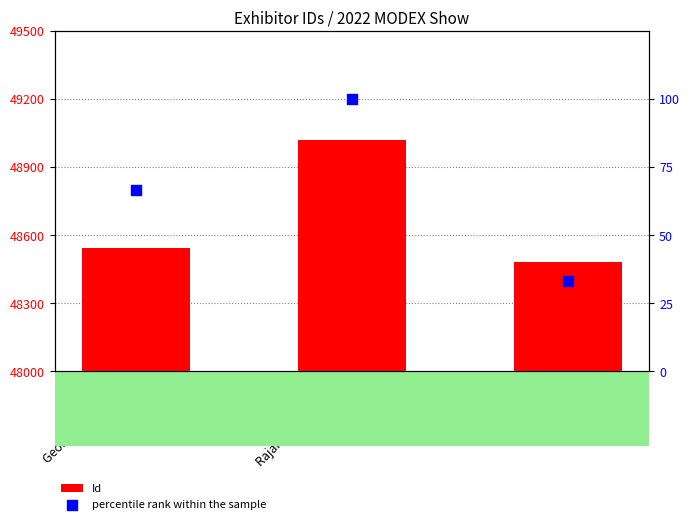

At which category is the sum across all series the highest?

Rajant Corporation
(C6471)